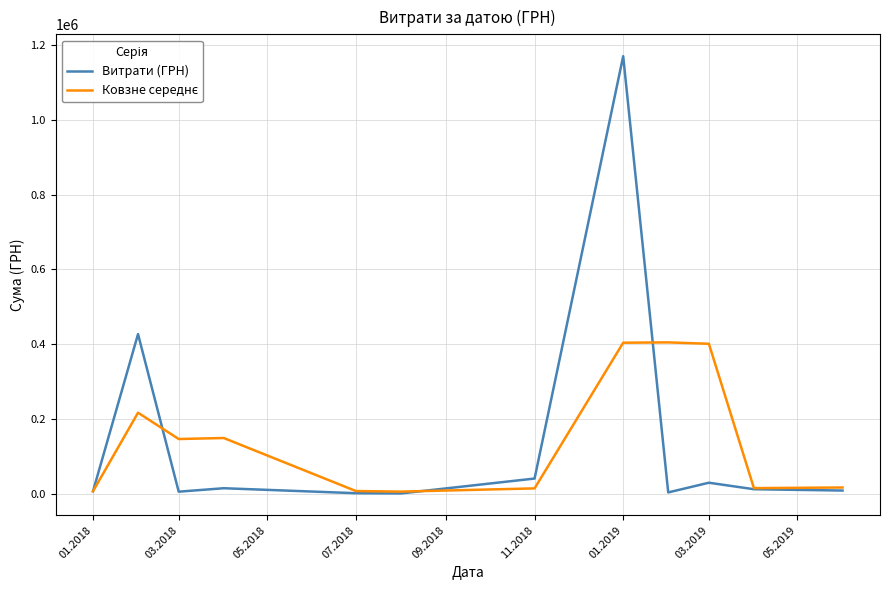

Which series has the widest spread of values?

Витрати (ГРН)